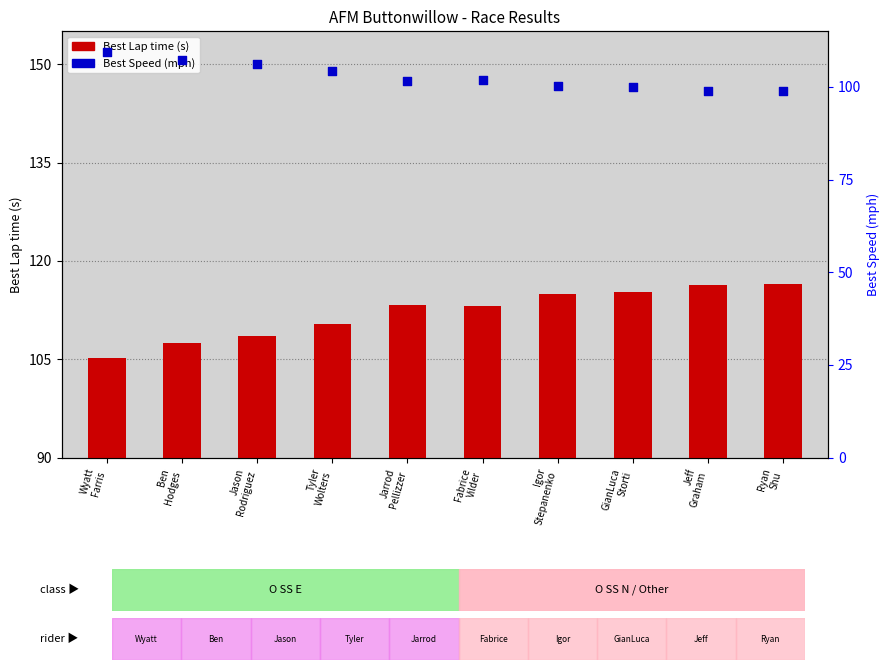

At which category is the sum across all series the highest?

Ryan
Shu